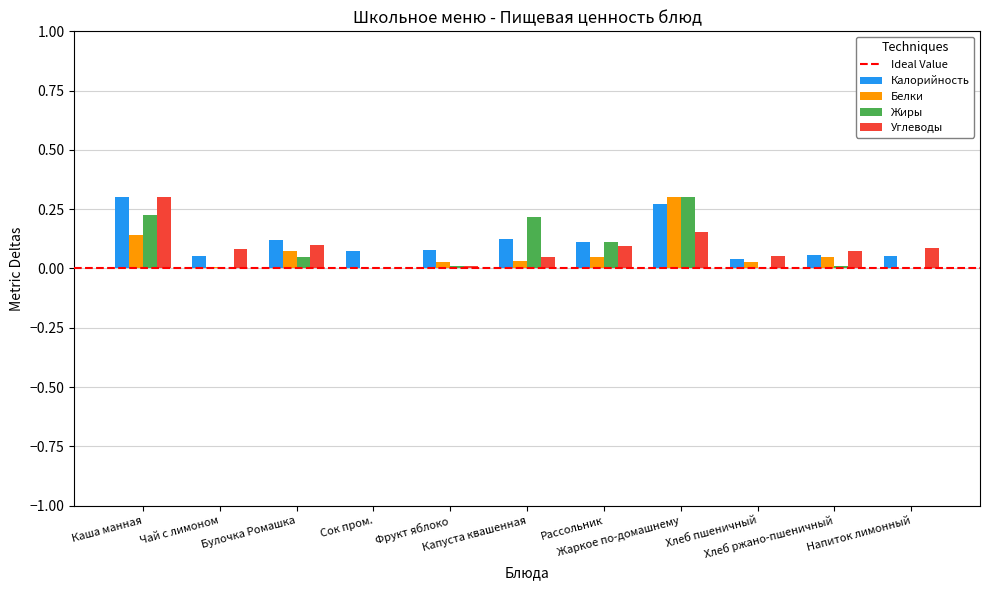

What is the sum of all Калорийность values?

1.3